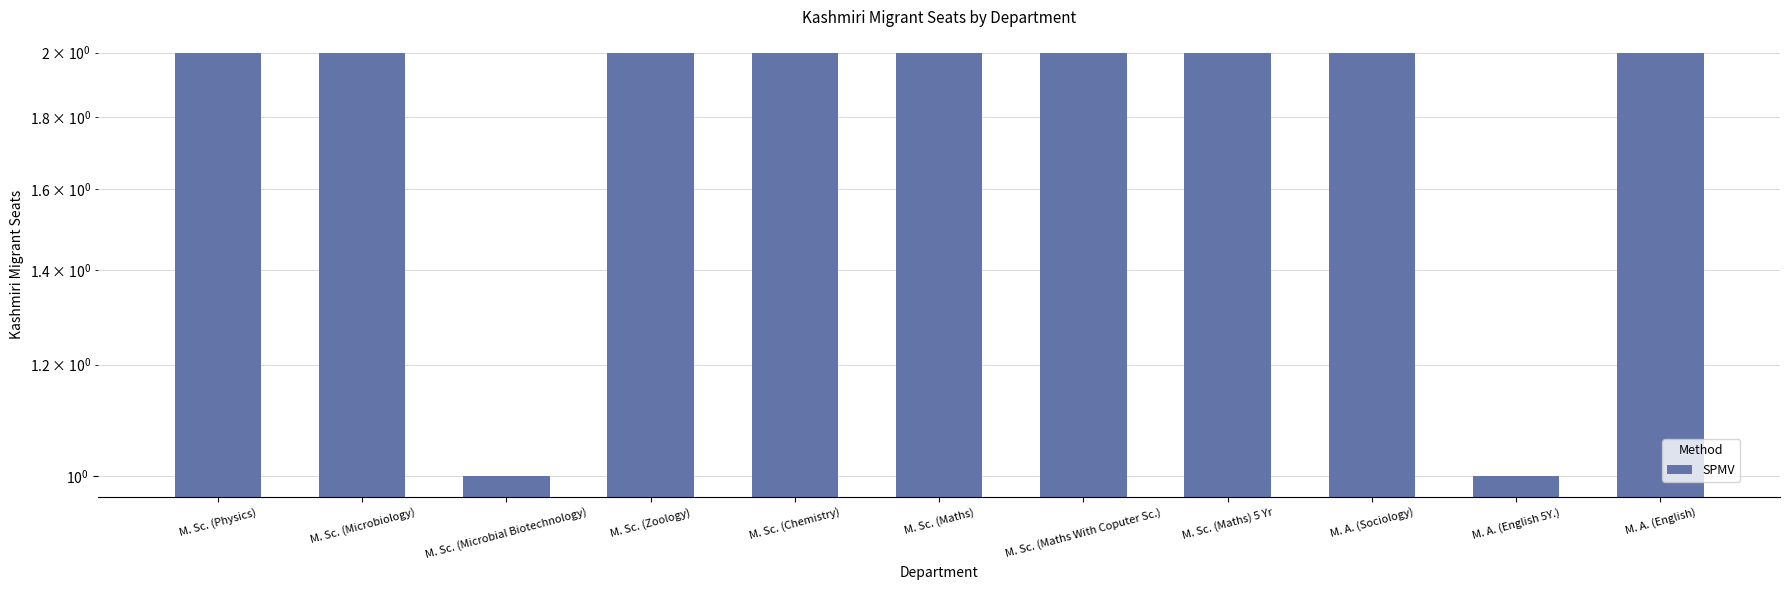

Reading left to right, list all the values displayed in this chart.

2	2	1	2	2	2	2	2	2	1	2